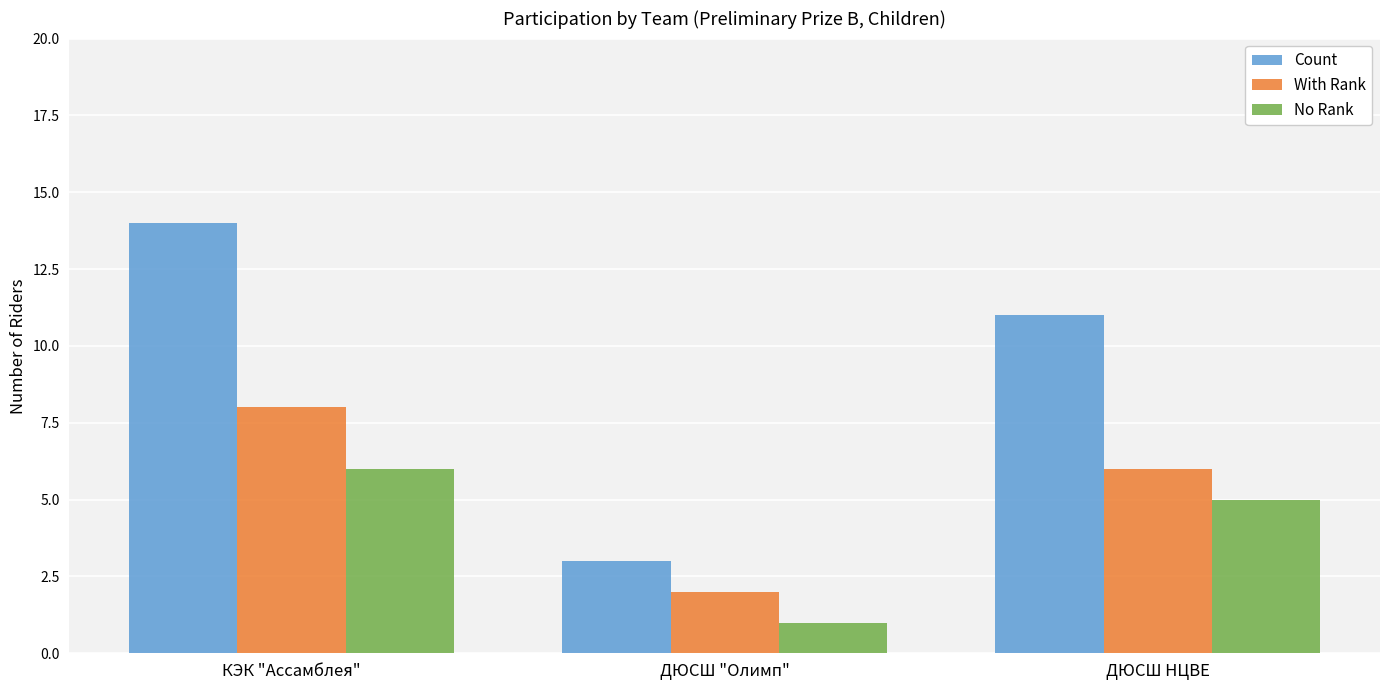

What is the highest value of the With Rank series?

8